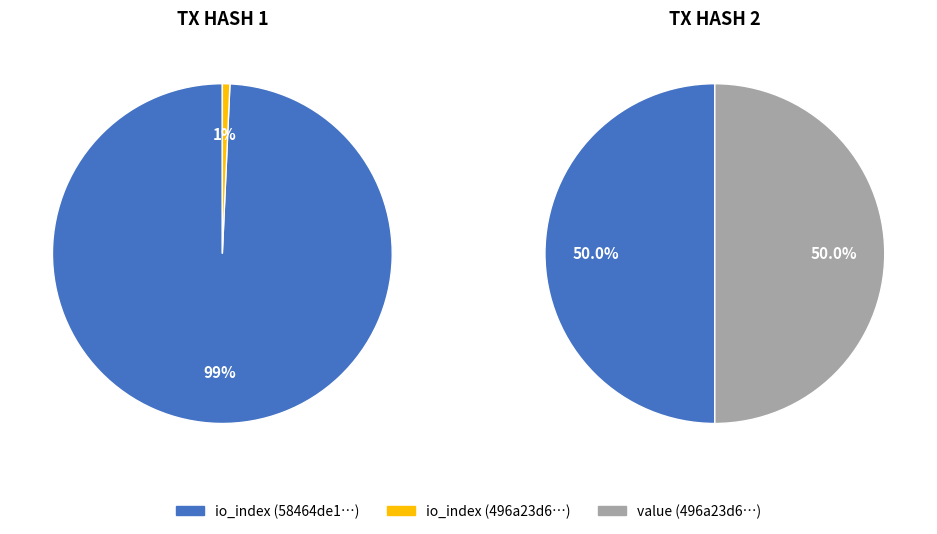

To the nearest percent, what is the average slice percentage?

50%